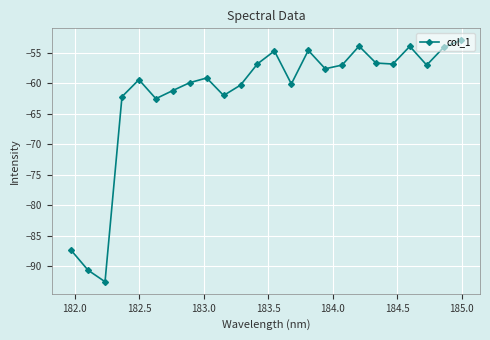

How many points are lower than both their immediate neighbors (excluding endpoints)?

7